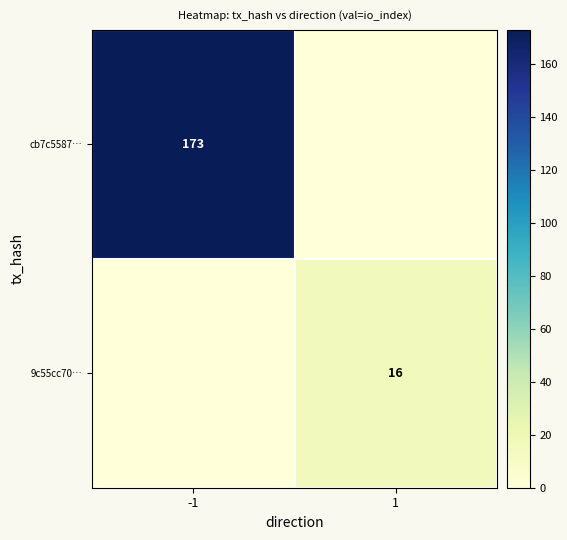

Is it true that cb7c5587… equals 173 at -1?

True